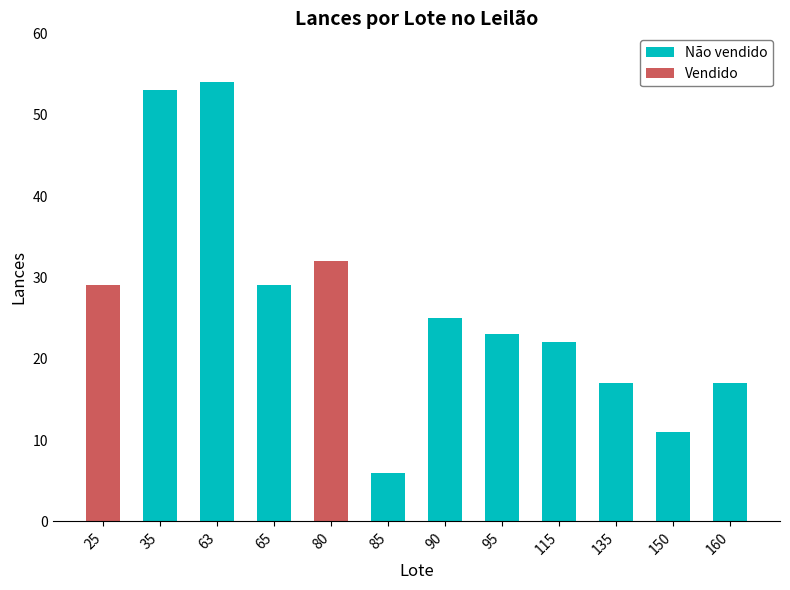

What are all the series names shown in the legend?

Não vendido, Vendido